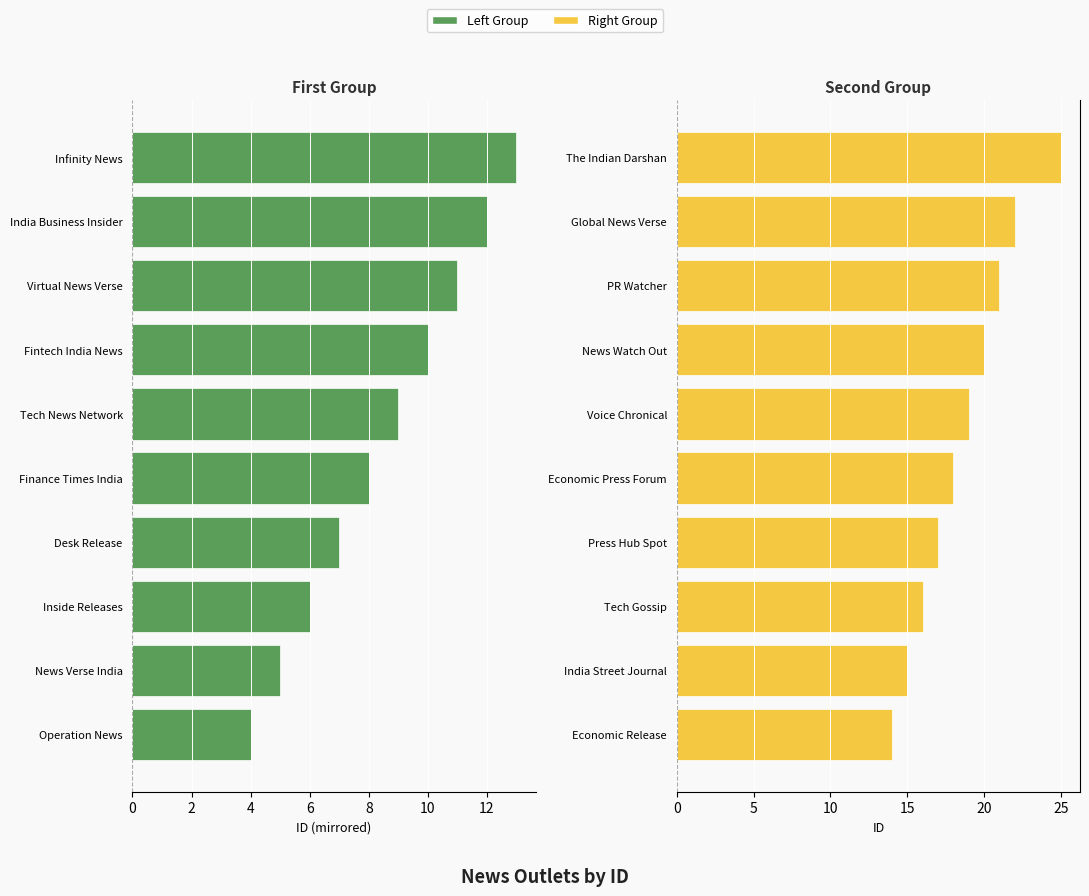

What is the difference between the Left Group values at Operation News and India Business Insider?

8